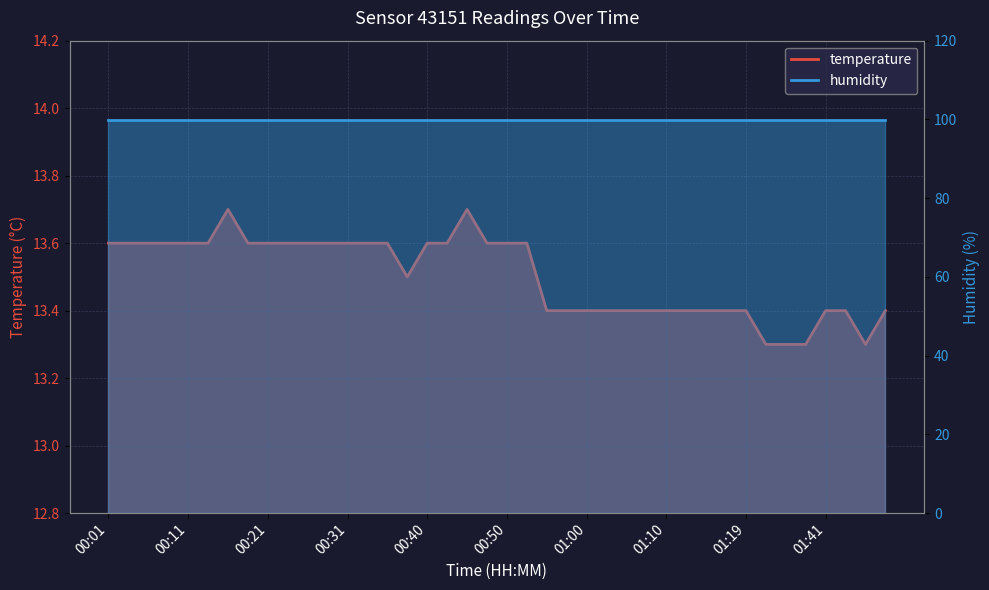

At which label is the value closest to 13?

01:33